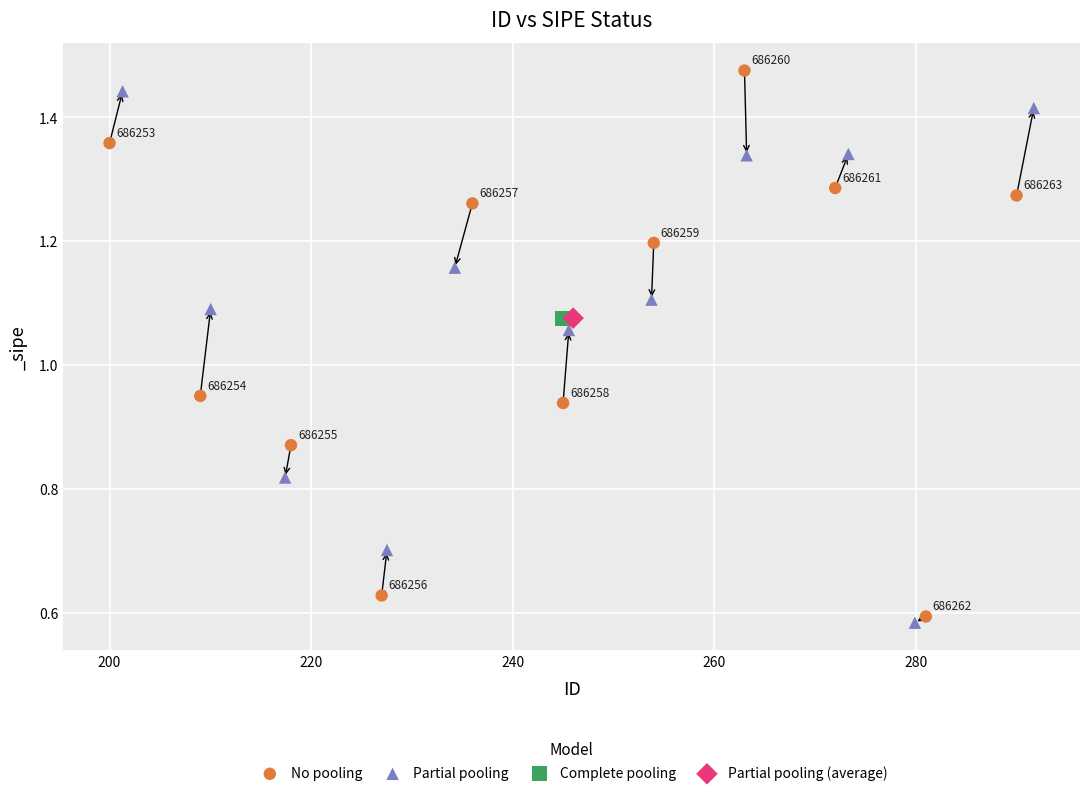

What are all the series names shown in the legend?

No pooling, Partial pooling, Complete pooling, Partial pooling (average)